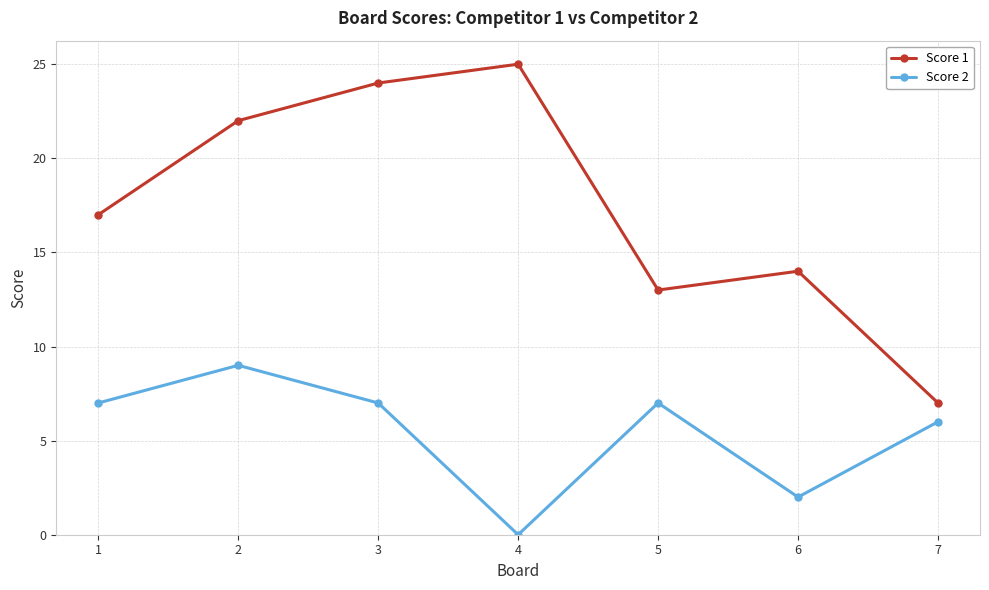

Count the number of data series in this chart.

2